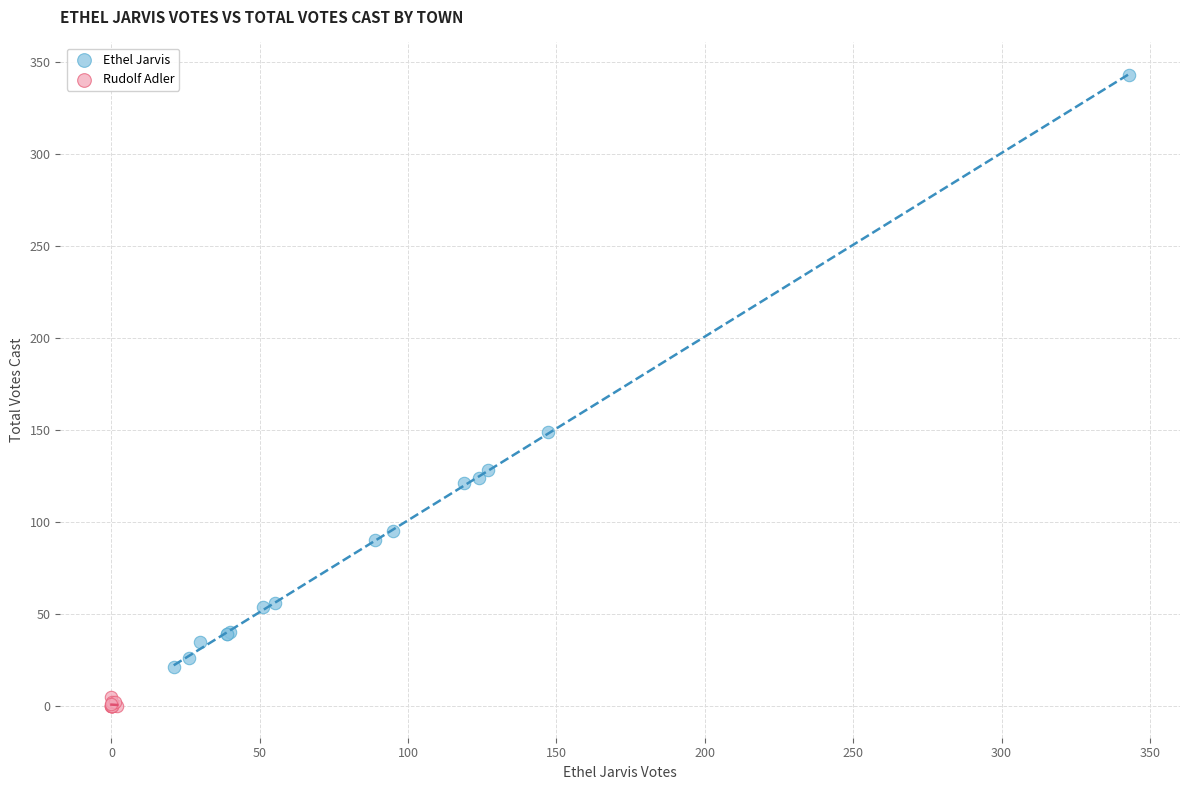

Which series has the widest spread of Y values?

Ethel Jarvis